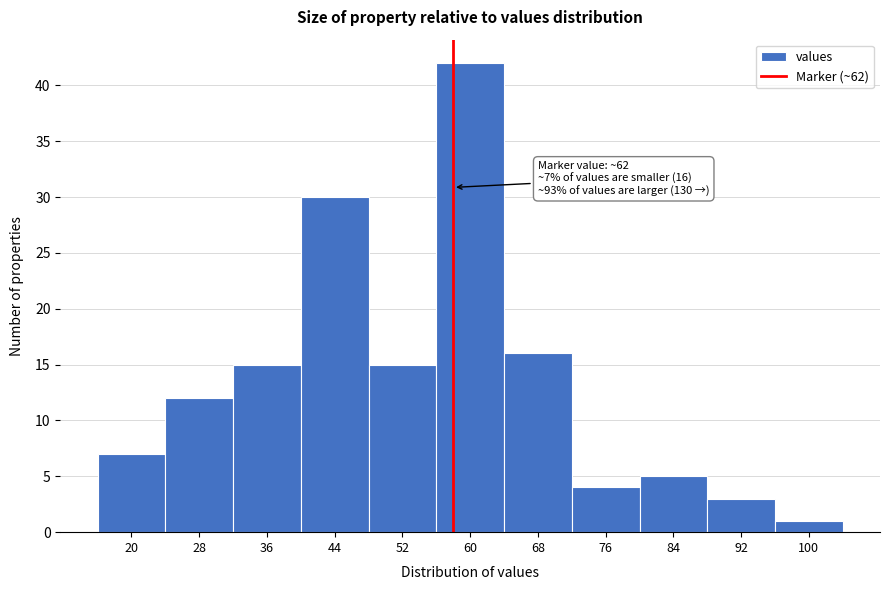

Reading left to right, transcribe all the data shown in this chart.

20=7	28=12	36=15	44=30	52=15	60=42	68=16	76=4	84=5	92=3	100=1